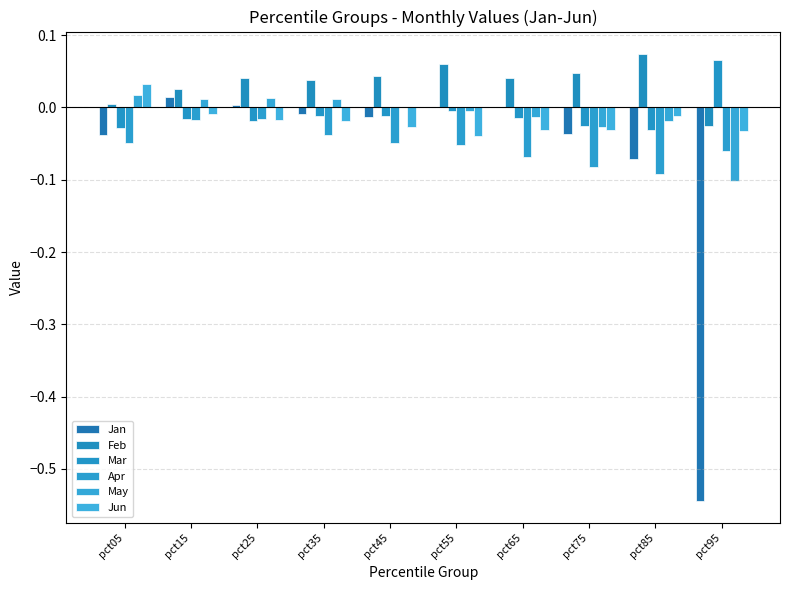

What is the difference between the highest and lowest values at pct35?

0.1